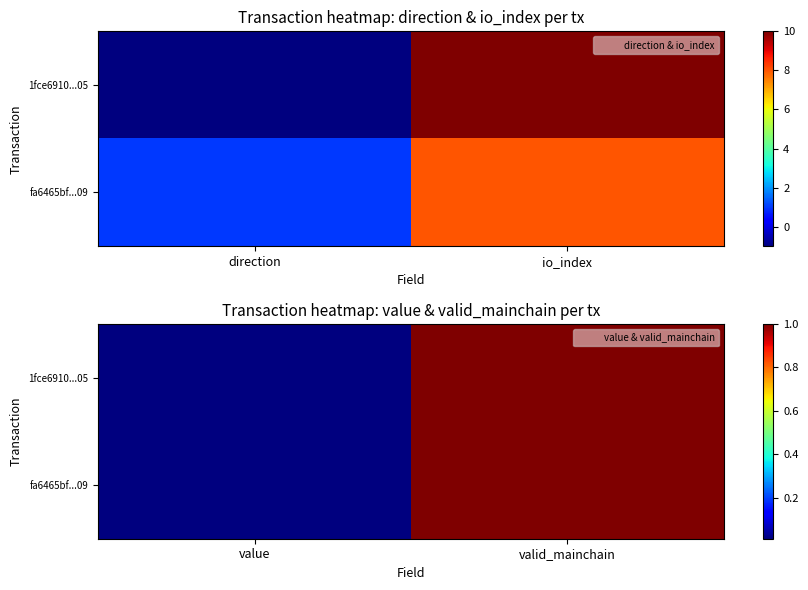

Which series changed the most between value and valid_mainchain?

1fce6910...05